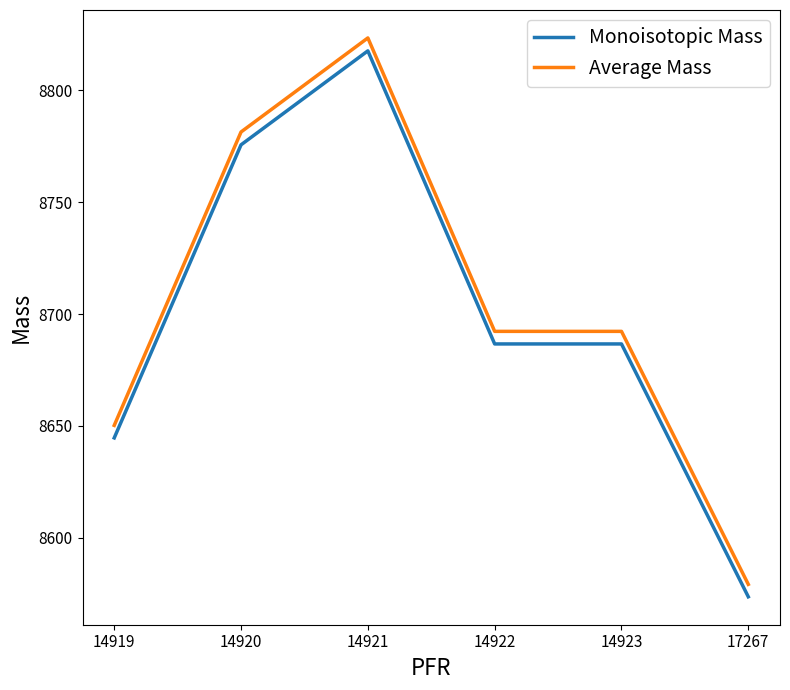

True or false: Monoisotopic Mass and Average Mass cross at least once.

False